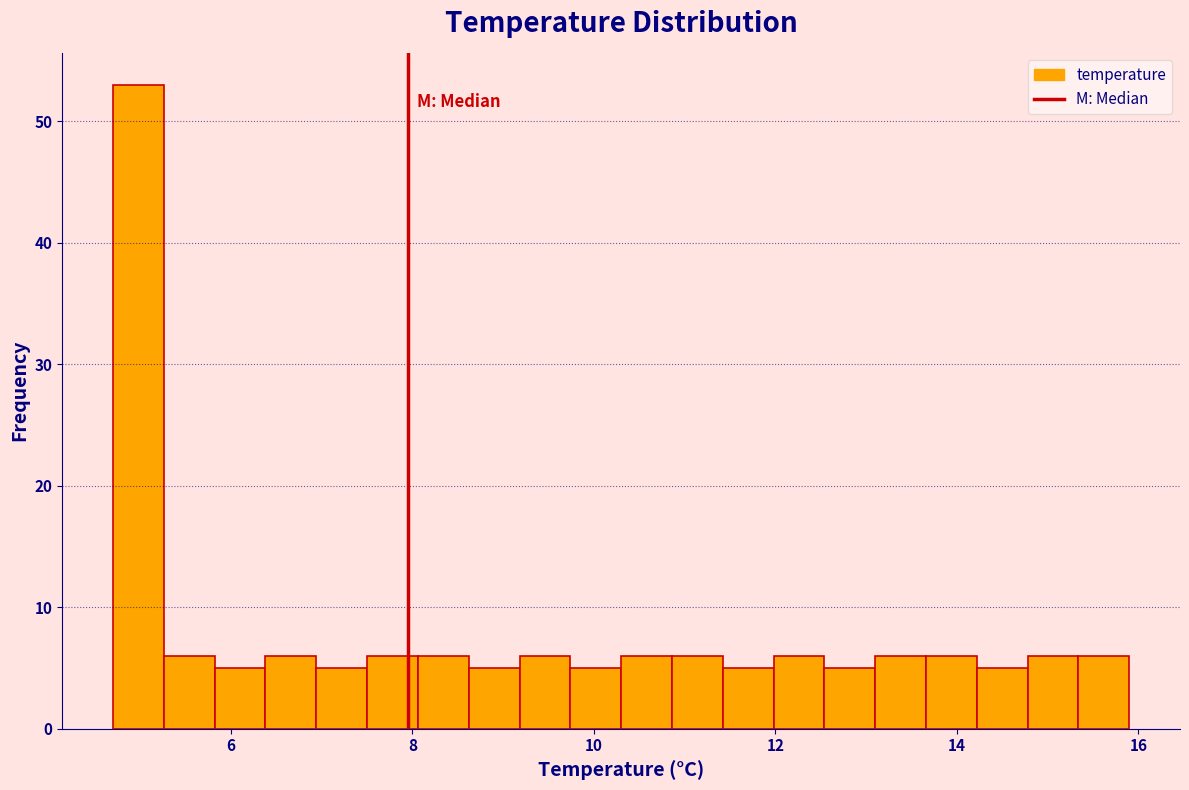

Read against the x-axis, roughly where is the centre of the tallest bar?

5.0